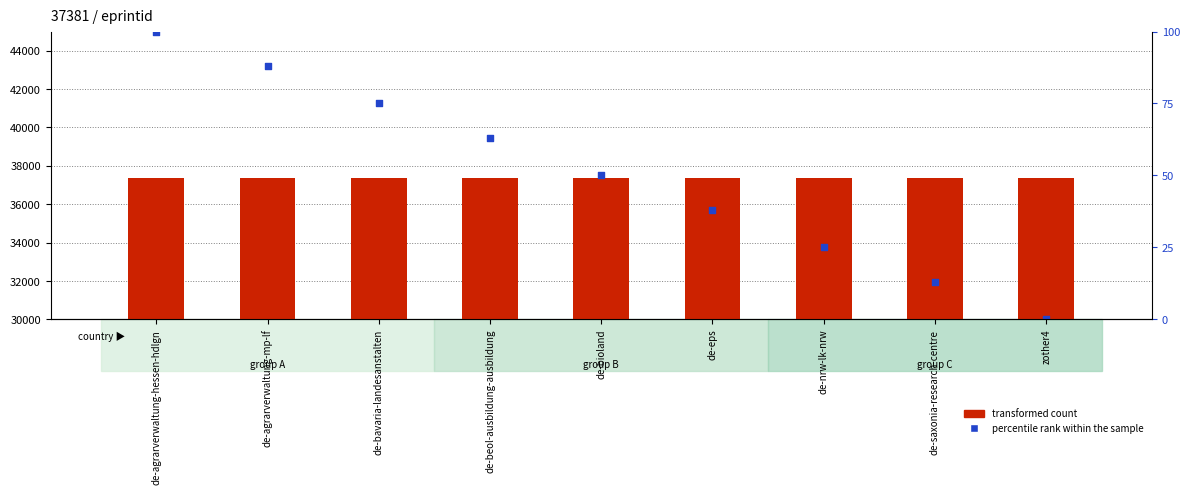

Which series contains the lowest Y value?

percentile rank within the sample